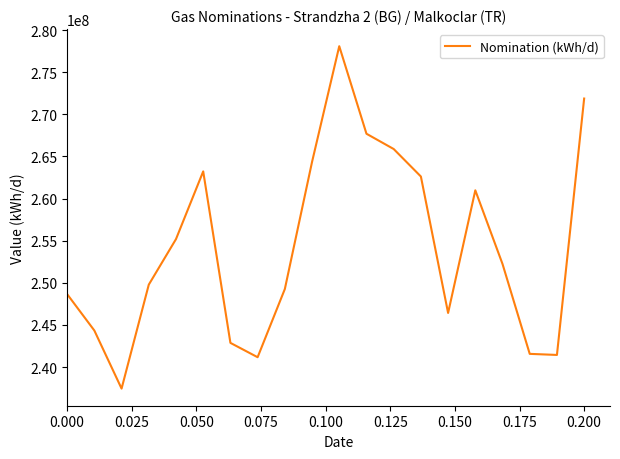

What is the greatest value displayed?

278084615